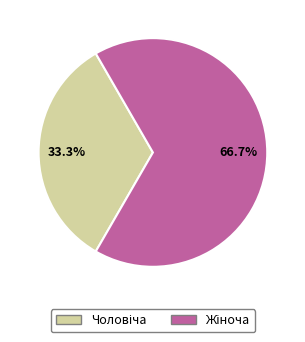

Is there any slice that represents more than half of the pie?

Yes